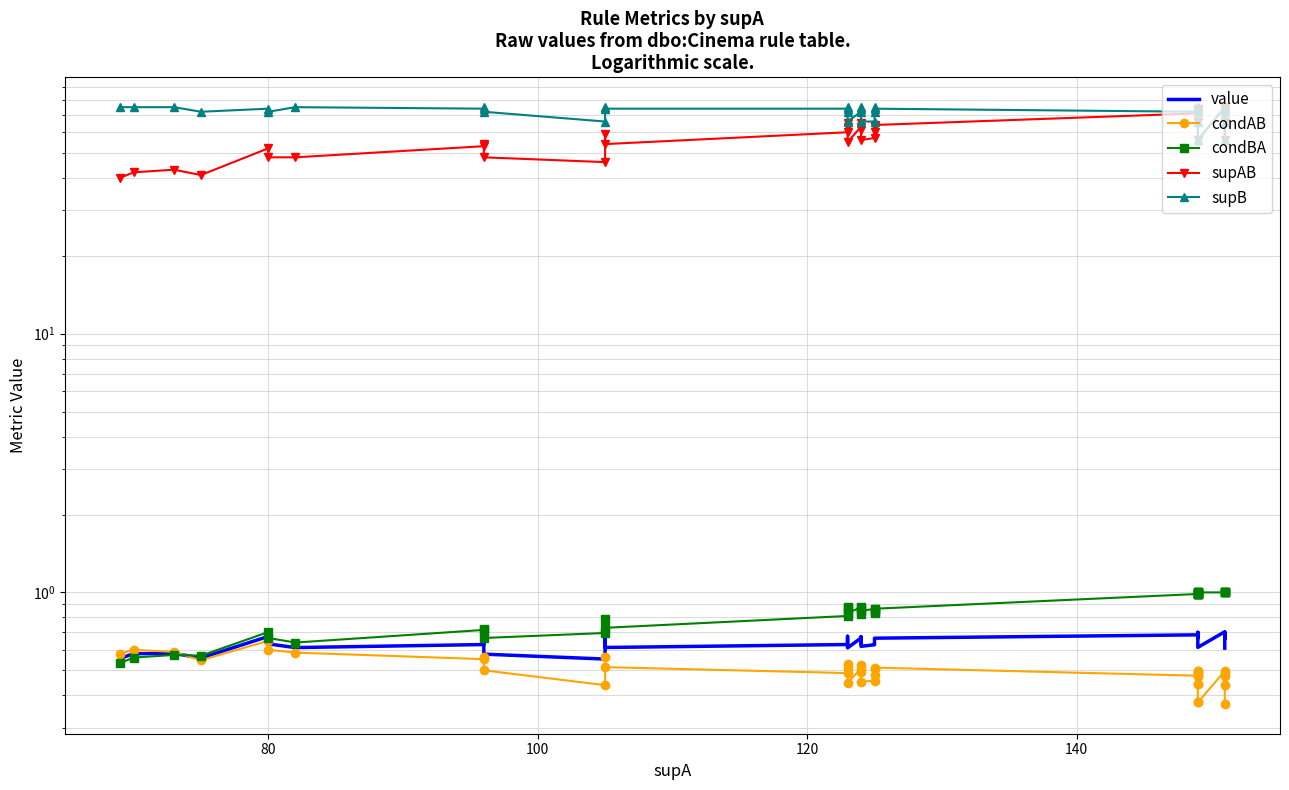

What is the smallest value displayed?

0.4